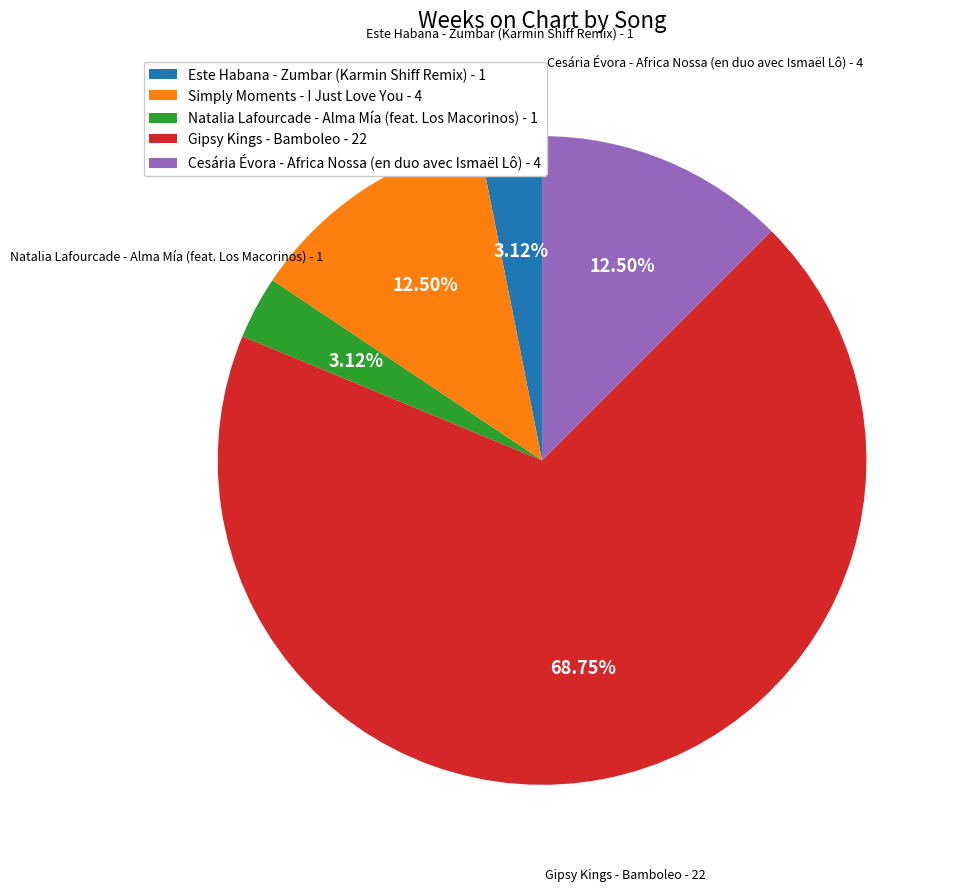

Between Gipsy Kings - Bamboleo - 22 and Este Habana - Zumbar (Karmin Shiff Remix) - 1, which is larger?

Gipsy Kings - Bamboleo - 22